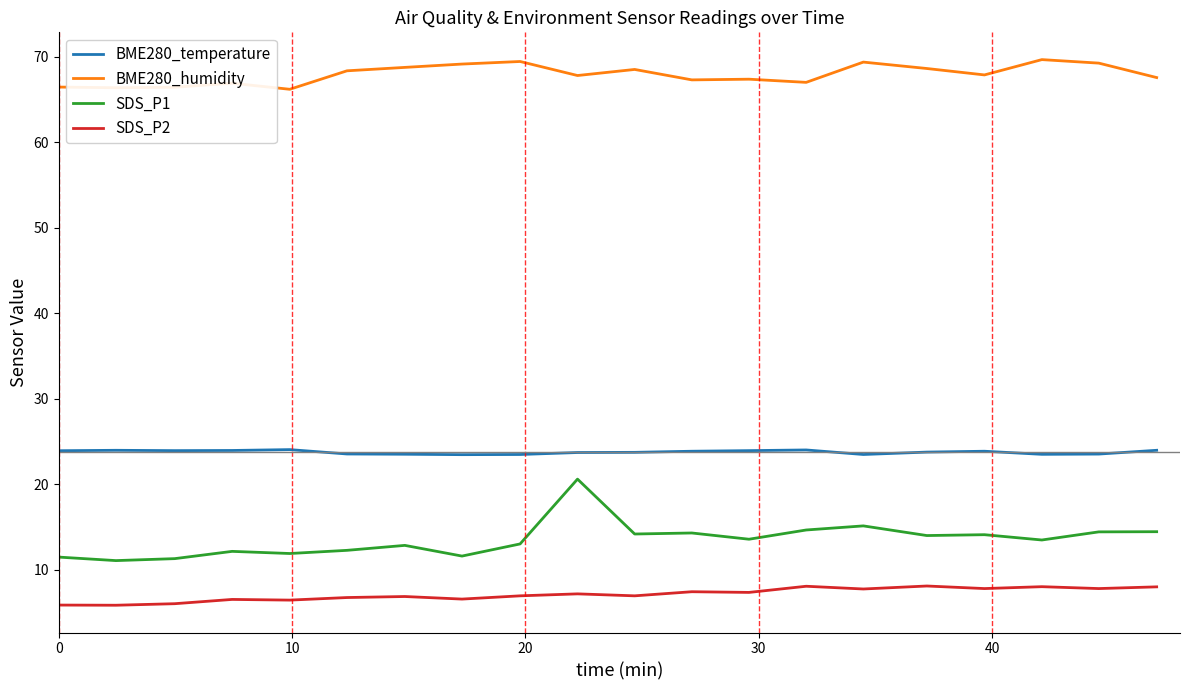

True or false: BME280_temperature and BME280_humidity intersect in this chart.

False